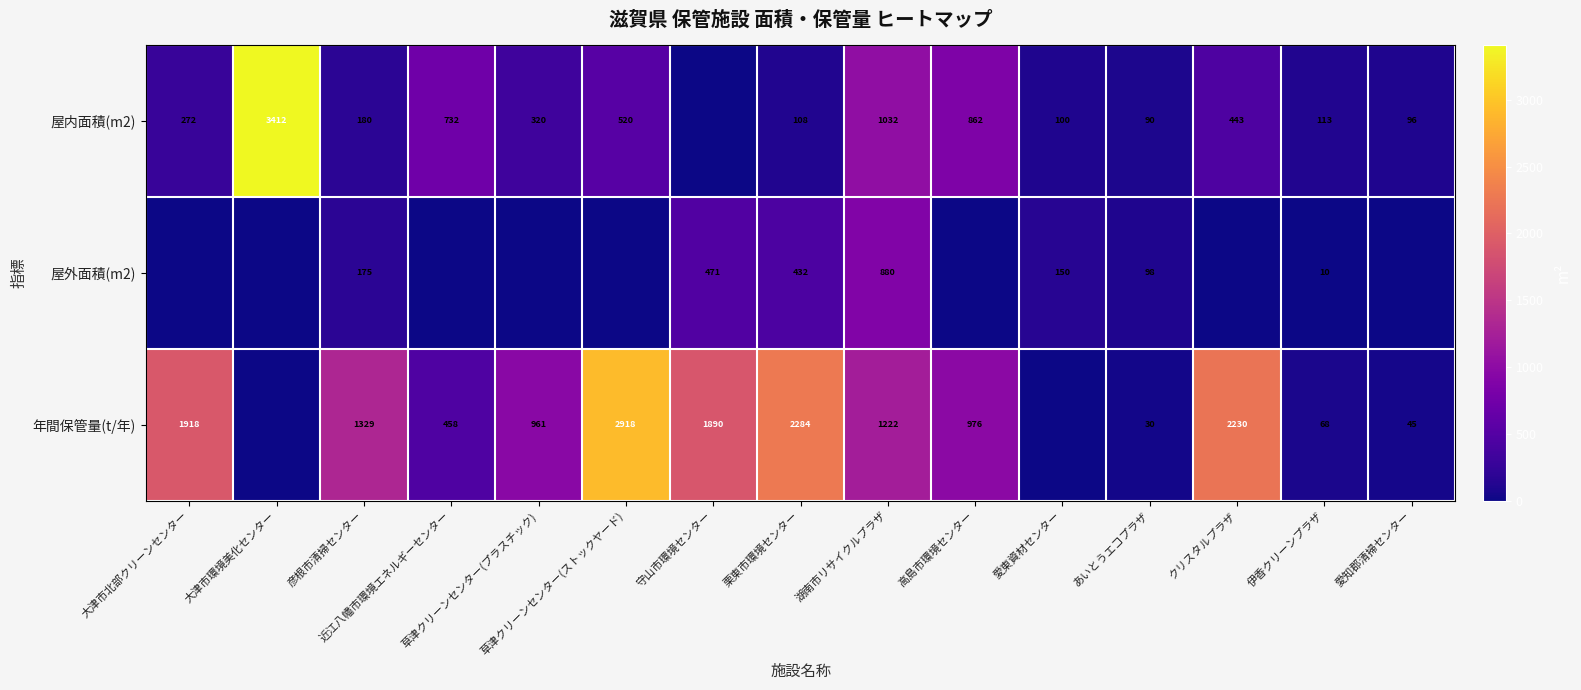

What is the maximum value for 屋外面積(m2)?

880.0